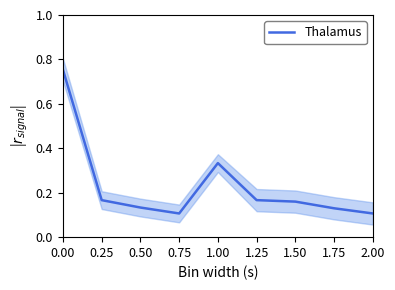

Which label corresponds to the smallest value in the chart?

0.75